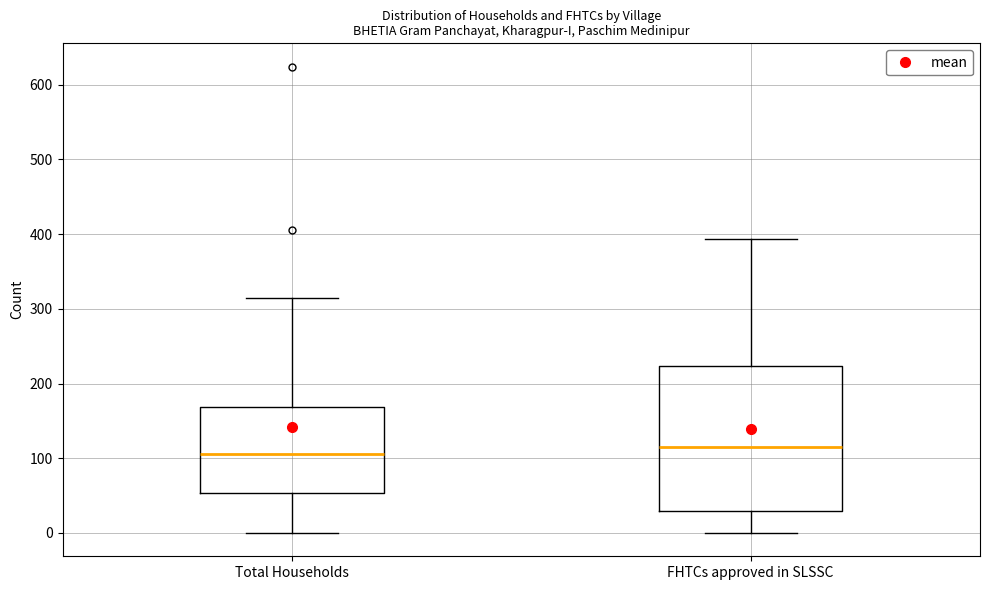

Reading left to right, transcribe this box plot: for each box, give where its median line is, the range the box spans, and where its two whiskers end, as read against the y-axis. The values are not printed on the chart, so give them approximately, as read against the axis.

Total Households: median 110, box 50 to 170, whiskers 0 to 310
FHTCs approved in SLSSC: median 120, box 30 to 220, whiskers 0 to 390